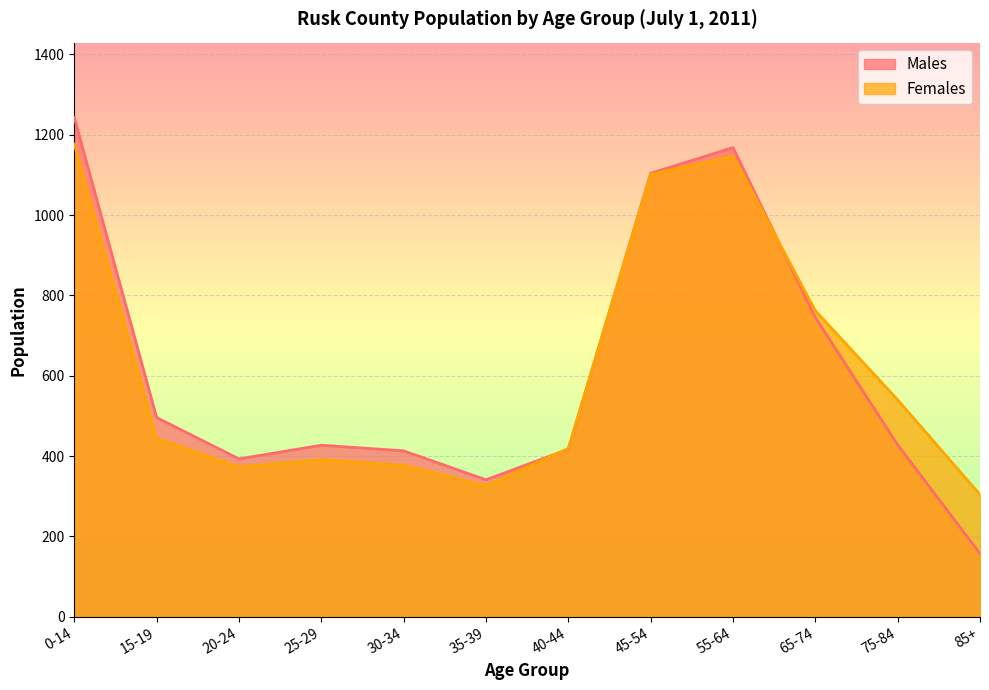

What are all the series names shown in the legend?

Males, Females